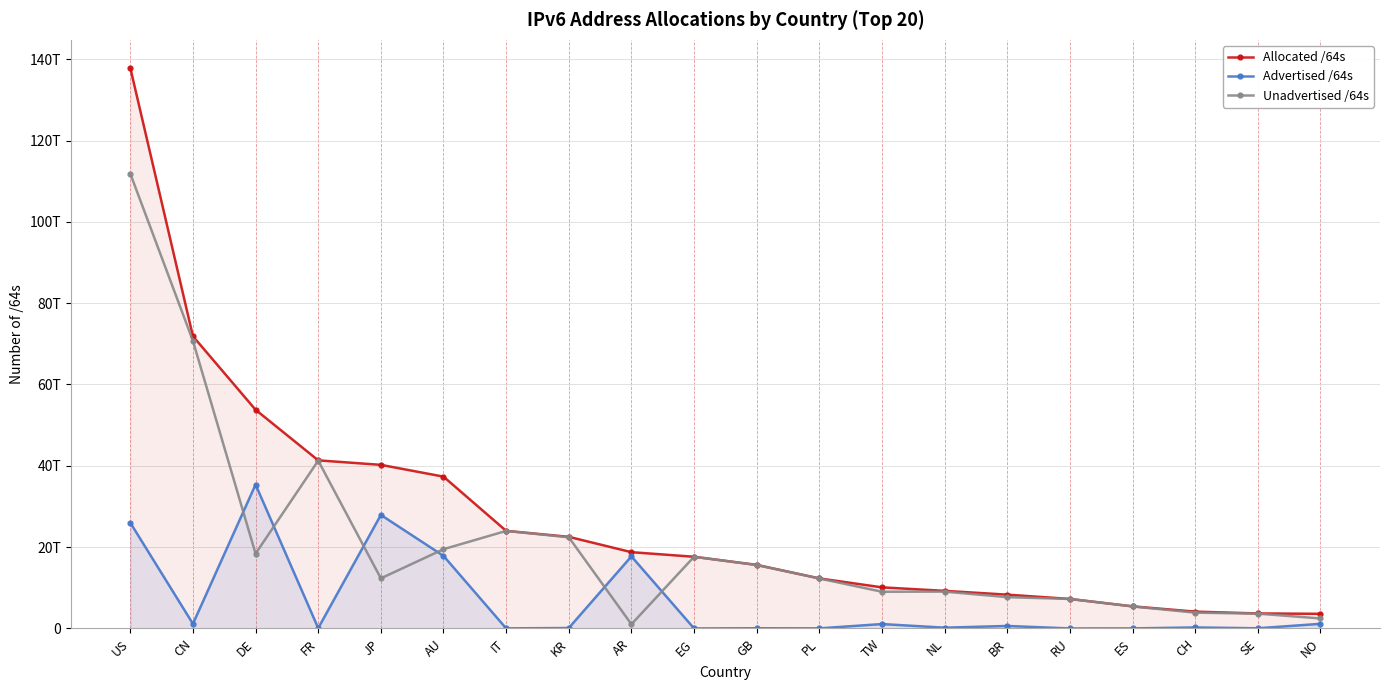

The Advertised /64s series shows 38472074762934 at US. True or false?

False